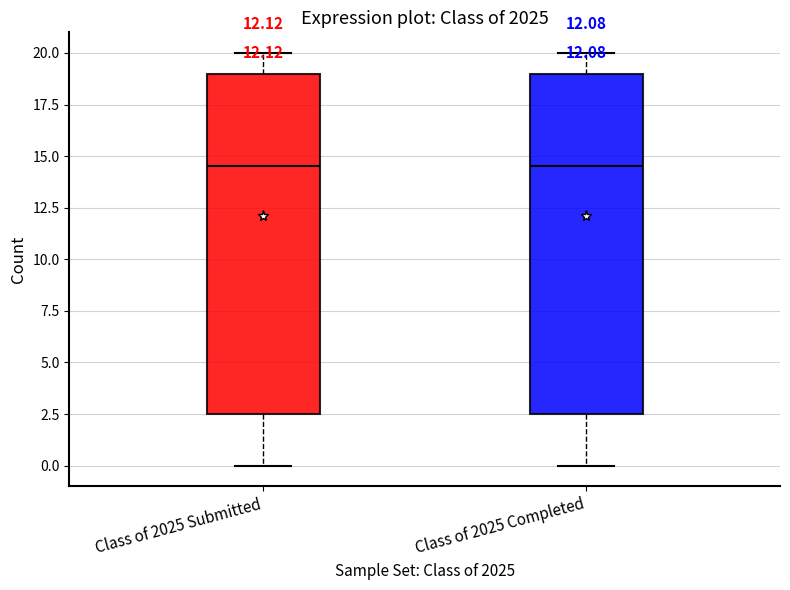

Reading left to right, read every box against the y-axis: the position of its median line, the range the box covers, and the ends of its whiskers. The values are not printed on the chart, so give them approximately, as read against the axis.

Class of 2025 Submitted: median 14.5, box 2.5 to 19.0, whiskers 0.0 to 20.0
Class of 2025 Completed: median 14.5, box 2.5 to 19.0, whiskers 0.0 to 20.0